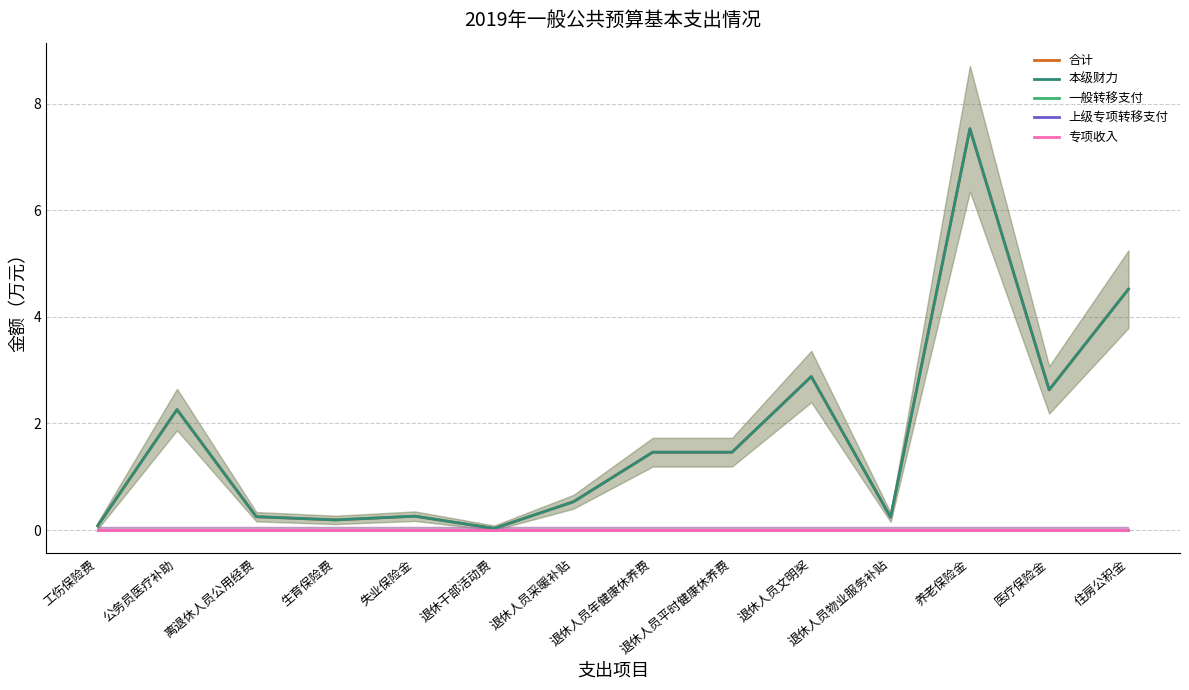

Is this an area chart (filled region under the line)?

No